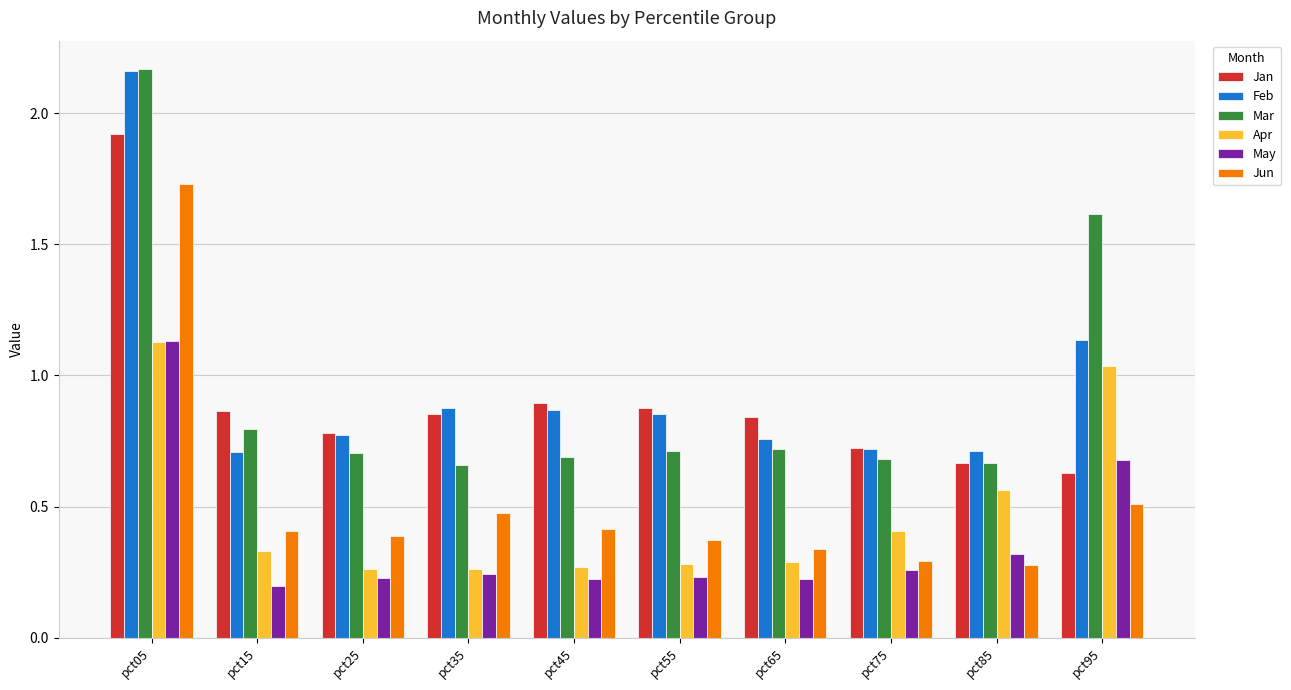

At which category is the sum across all series the highest?

pct05